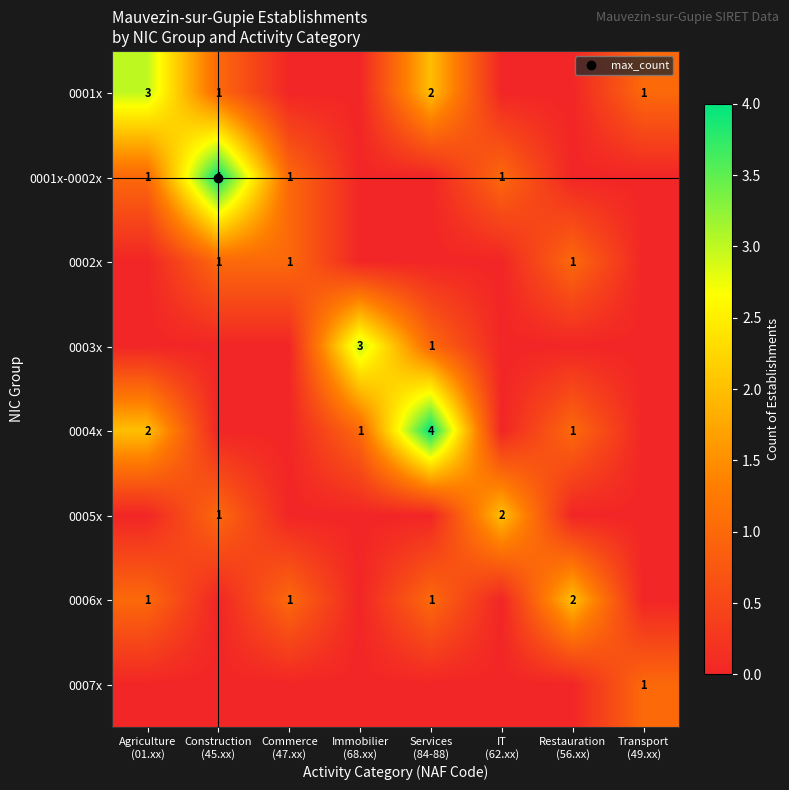

What is the difference between the 0002x values at Commerce (47.xx) and Services (84-88)?

1